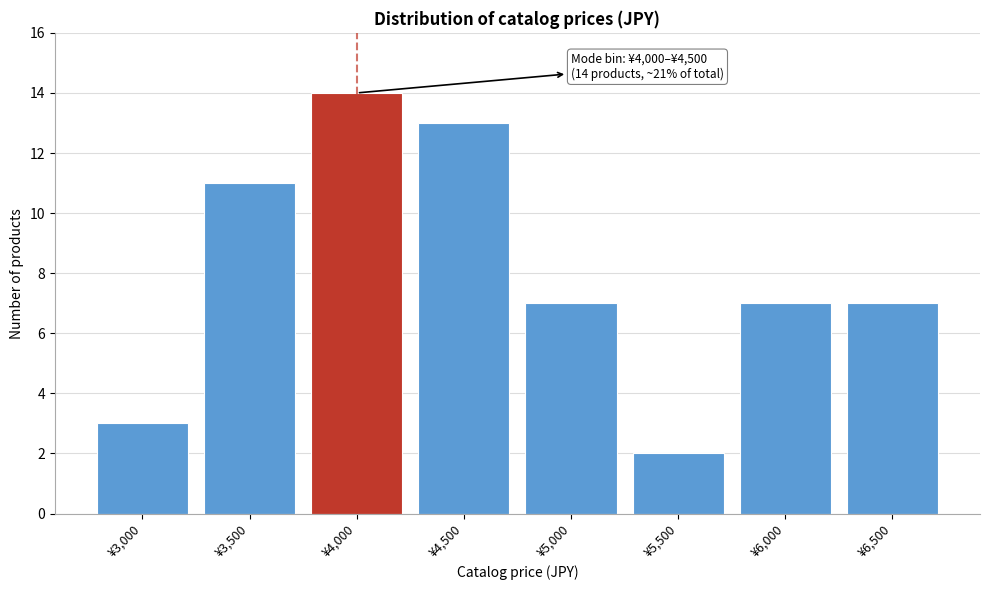

Reading left to right, extract all data points from this chart.

¥3,000=3	¥3,500=11	¥4,000=14	¥4,500=13	¥5,000=7	¥5,500=2	¥6,000=7	¥6,500=7